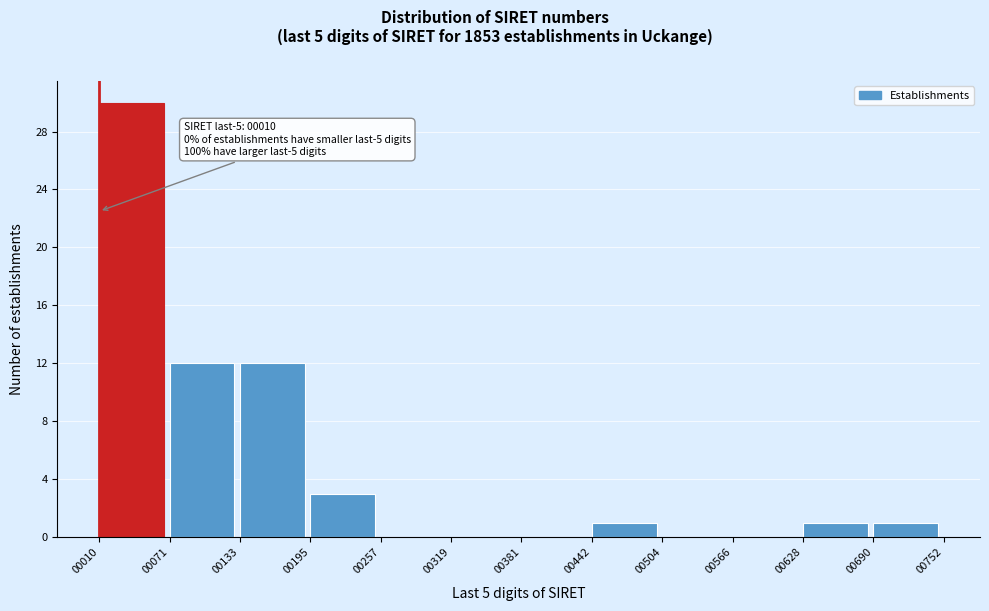

Which range on the x-axis has the tallest bar?

00010 to 00071